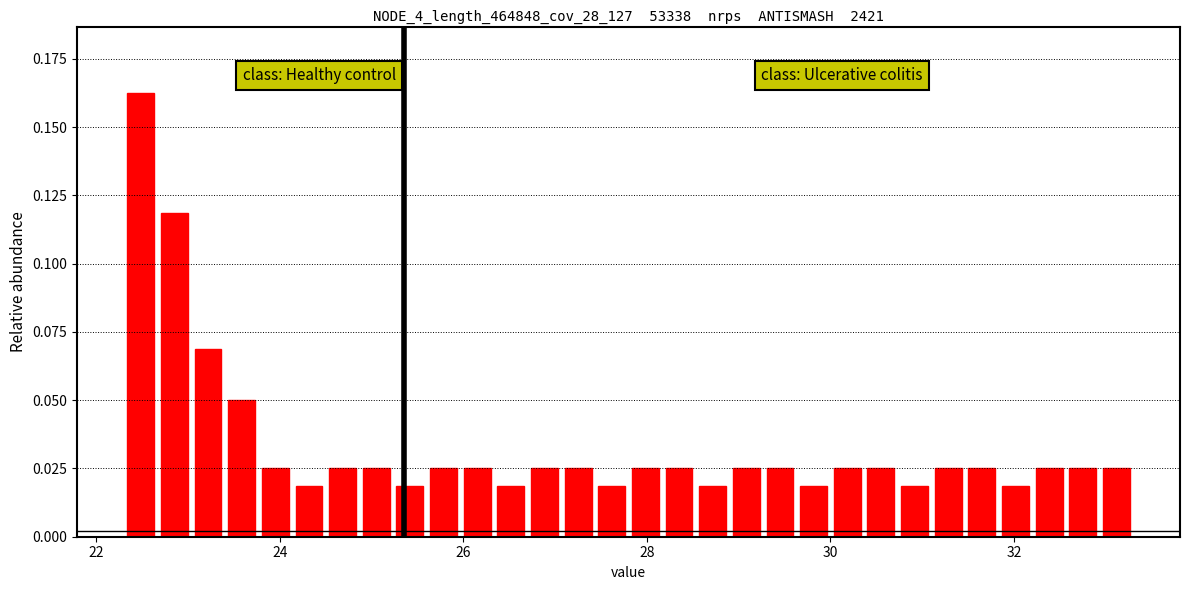

Around what value on the x-axis is the tallest bar? Give the approximate position of its centre, as read against the axis.

22.4